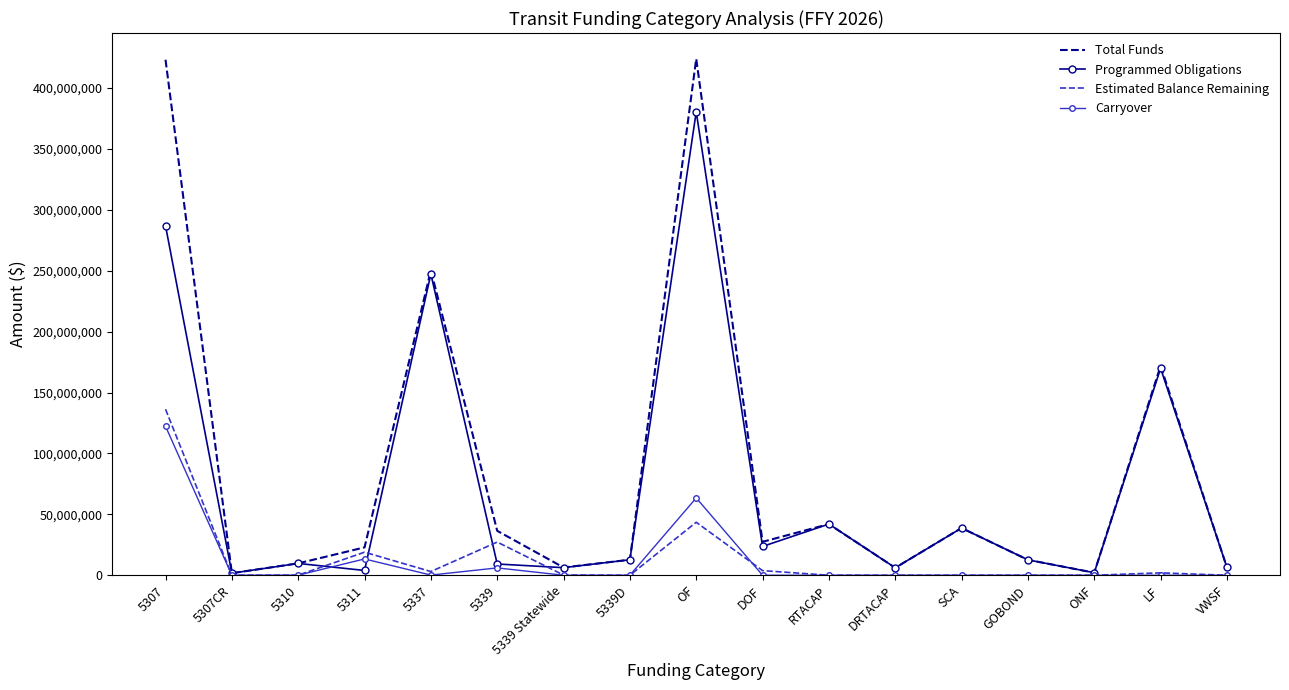

Which series ends up on top after the final intersection of Programmed Obligations and Carryover?

Programmed Obligations